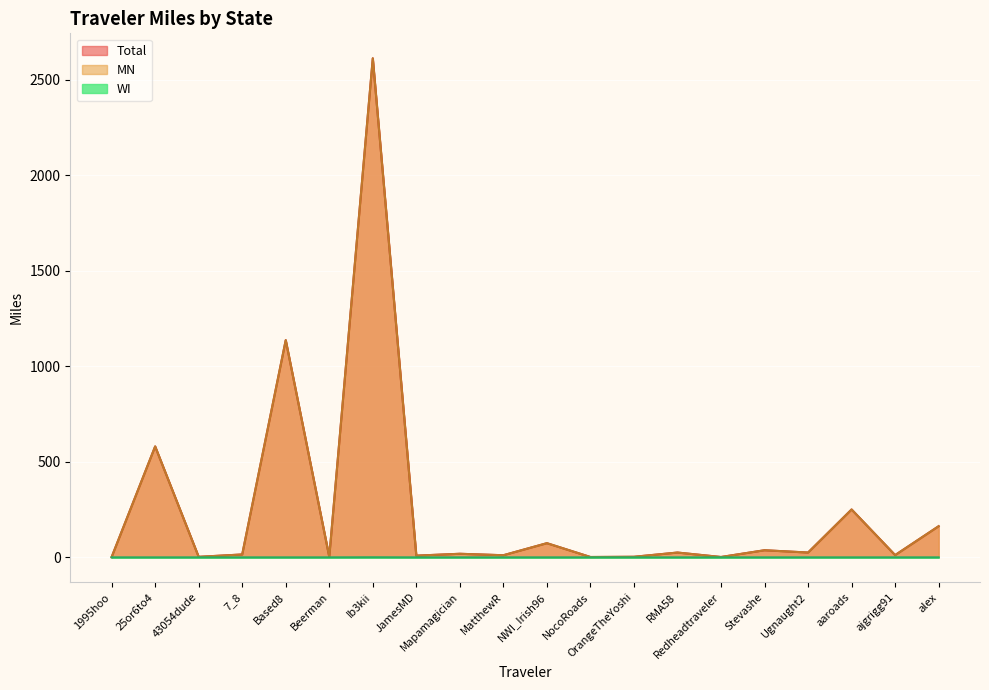

Where is the first local minimum for Total?

43054dude